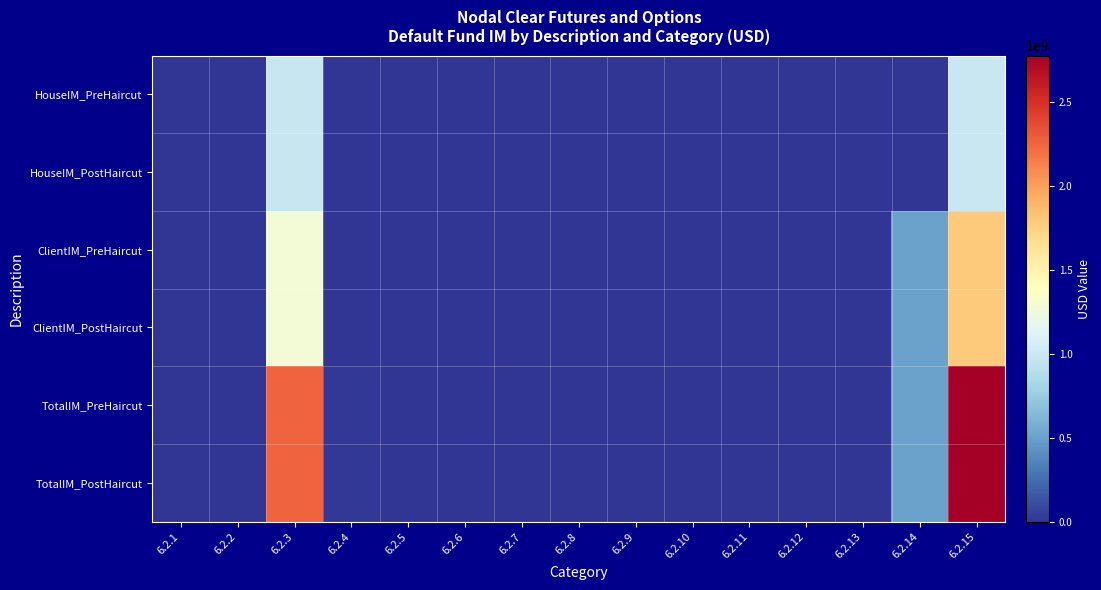

Rank the series at 6.2.11 from lowest to highest value.

HouseIM_PreHaircut, HouseIM_PostHaircut, ClientIM_PreHaircut, ClientIM_PostHaircut, TotalIM_PreHaircut, TotalIM_PostHaircut